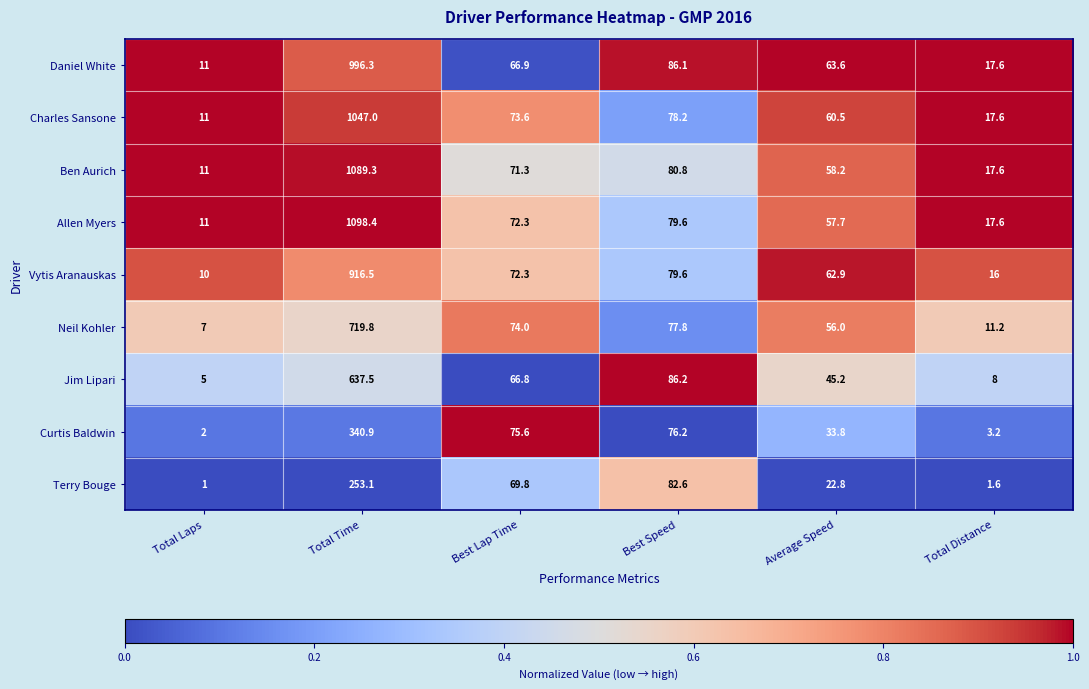

Between Total Laps and Best Speed, which series saw the biggest shift?

Terry Bouge